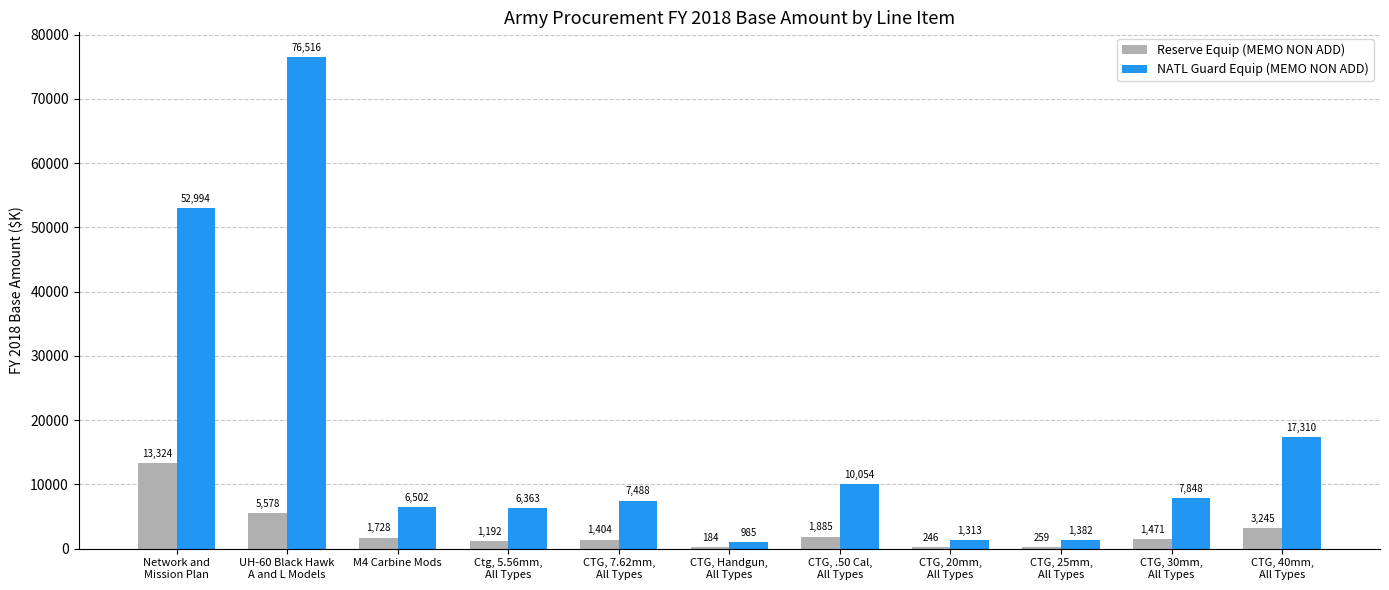

Reading right to left, transcribe all the data shown in this chart.

Reserve Equip (MEMO NON ADD): 3245	1471	259	246	1885	184	1404	1192	1728	5578	13324
NATL Guard Equip (MEMO NON ADD): 17310	7848	1382	1313	10054	985	7488	6363	6502	76516	52994